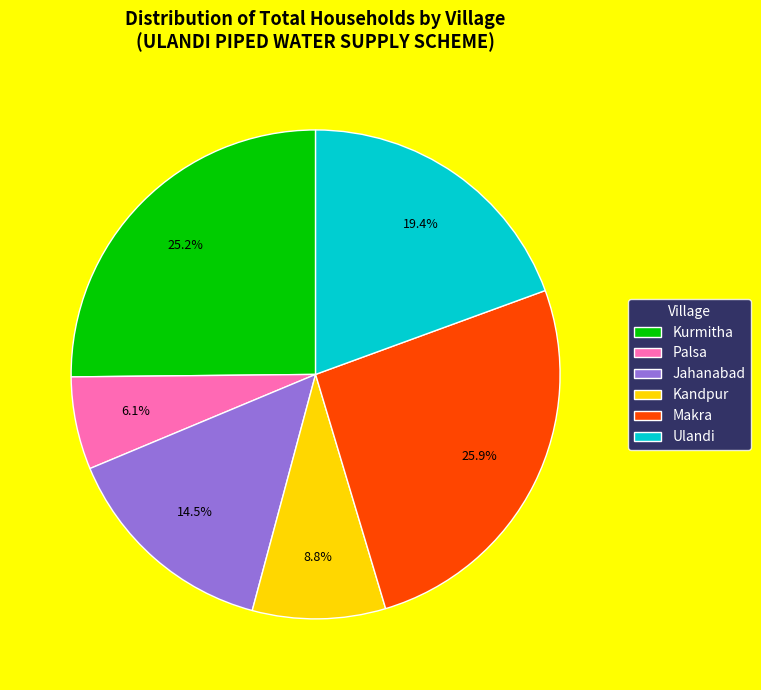

Combined, do Kurmitha and Jahanabad account for over 50%?

No